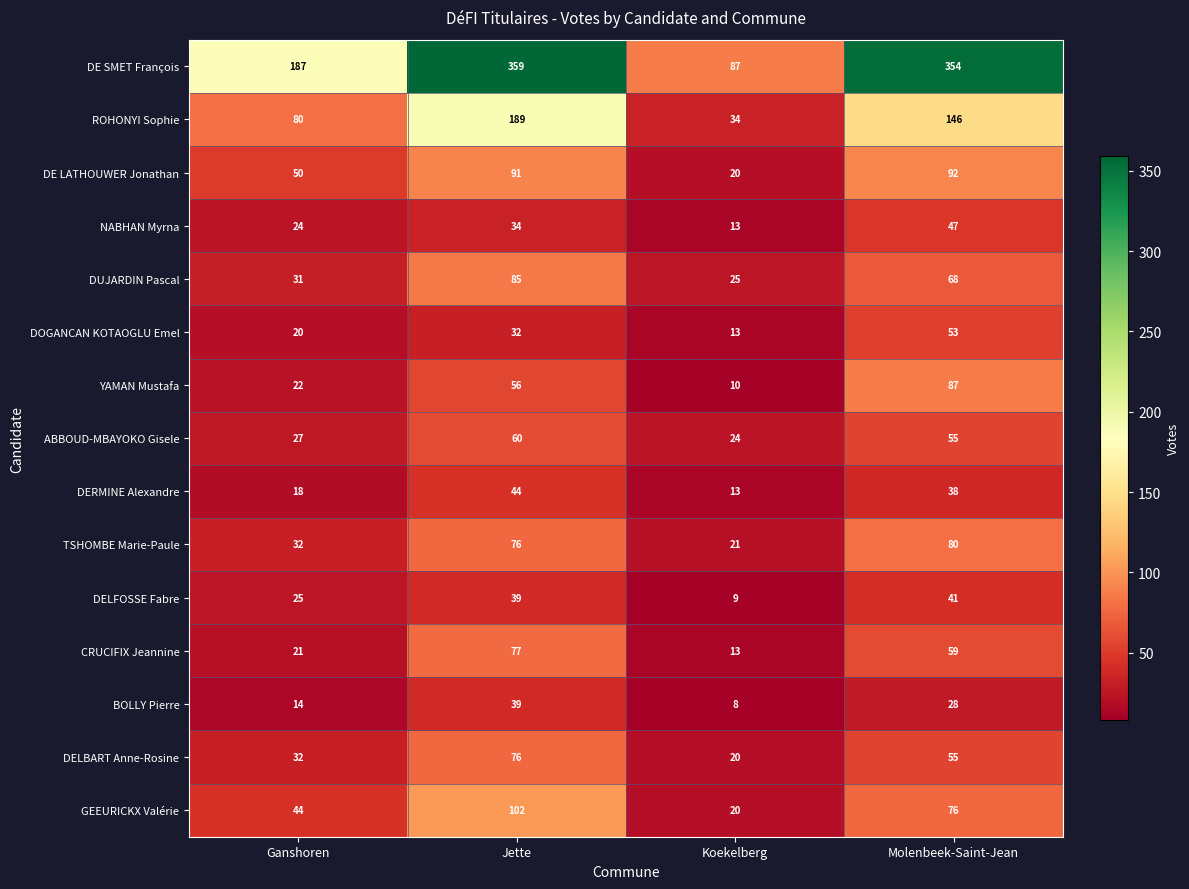

How many categories are shown in the chart?

4